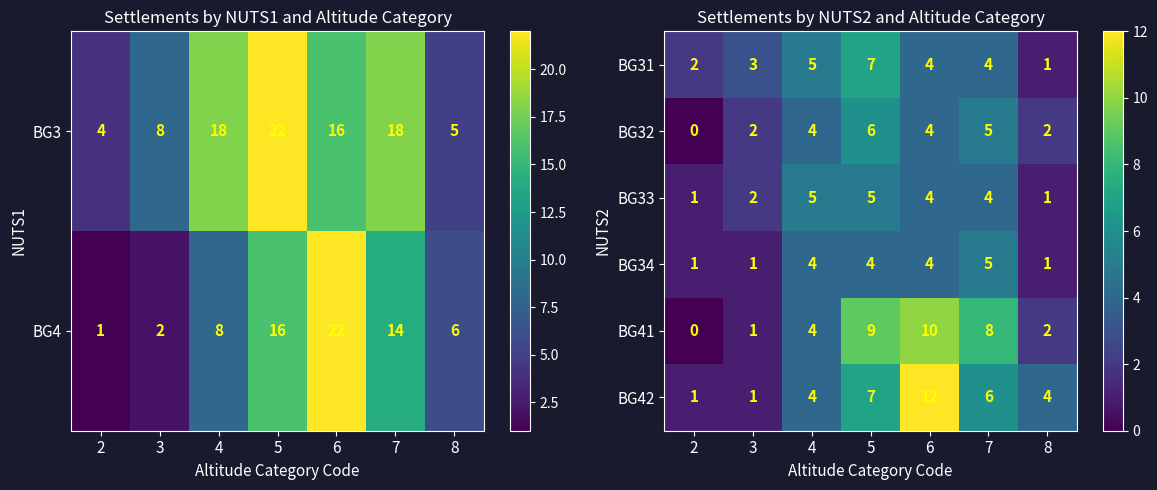

At which category does the chart reach its minimum across all series?

2